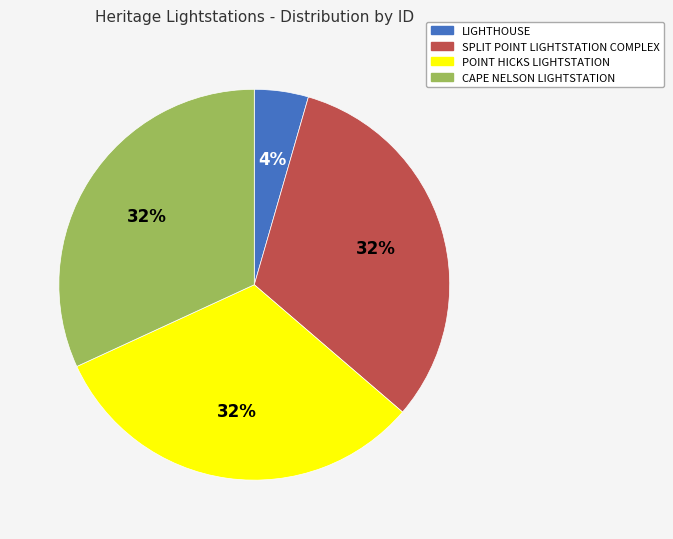

Approximately how many times larger is the value at POINT HICKS LIGHTSTATION compared to CAPE NELSON LIGHTSTATION?

1.0